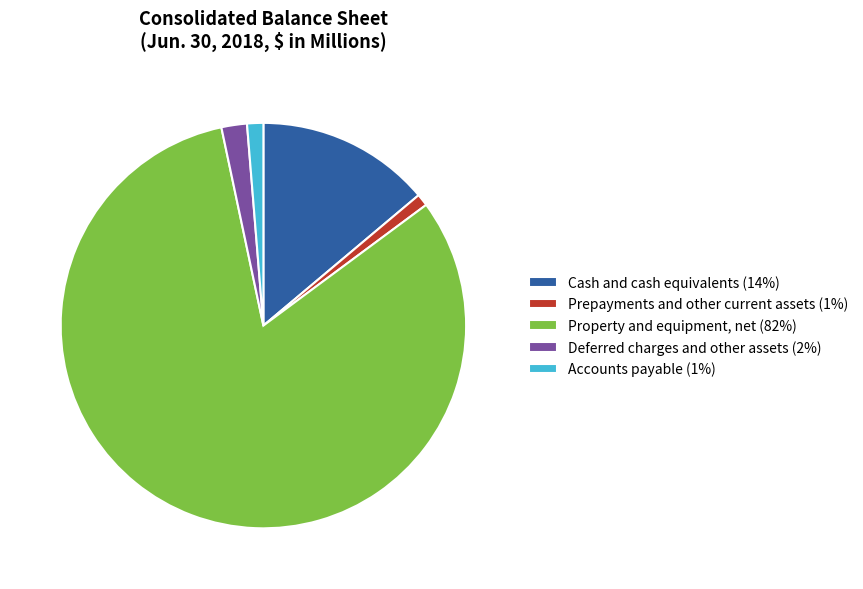

Is Cash and cash equivalents the majority of the pie?

No